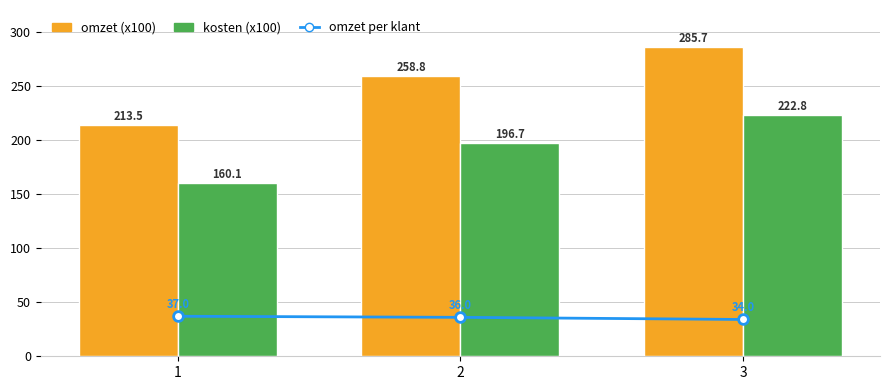

What is the smallest value displayed?

34.0